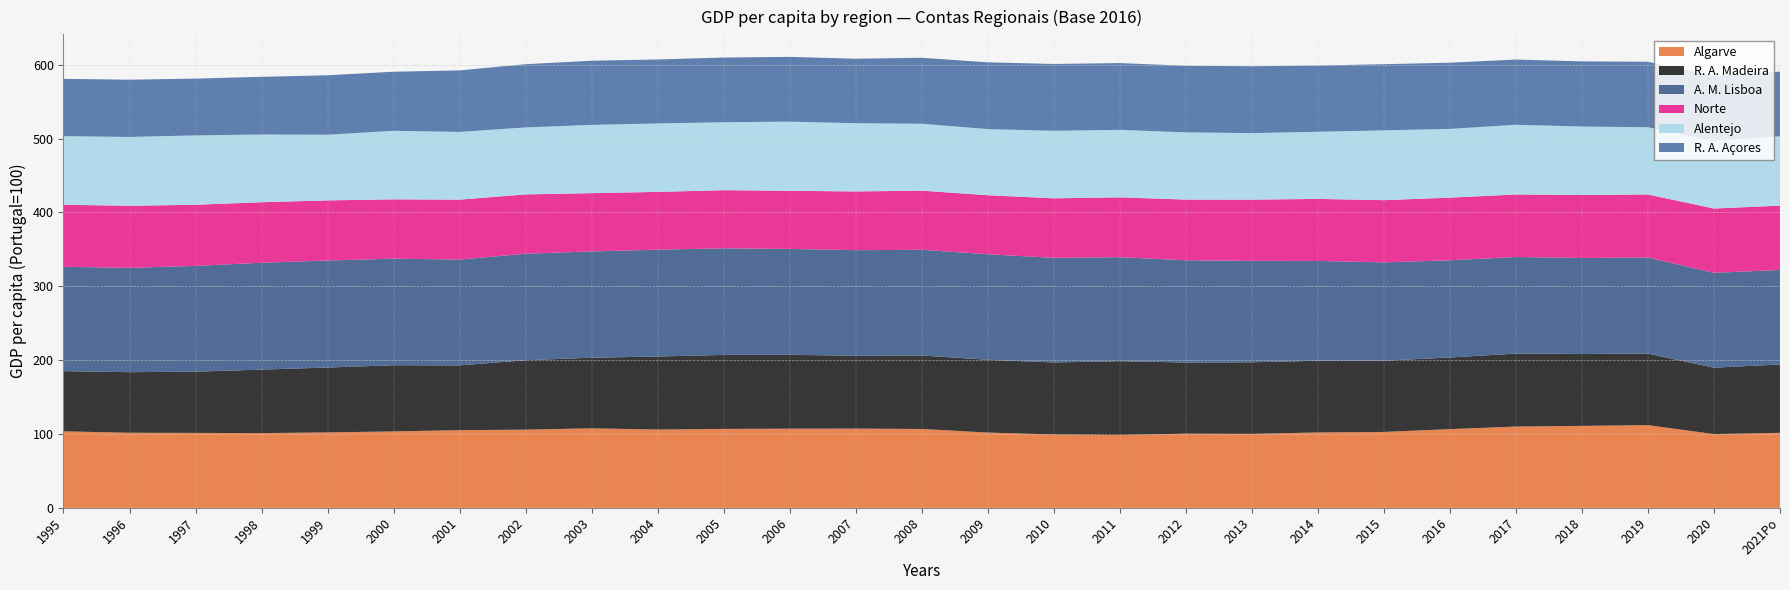

Reading left to right, list all the values displayed in this chart.

Algarve: 1995=103.6	1996=101.7	1997=101.5	1998=101.2	1999=102.2	2000=103.5	2001=105.2	2002=105.9	2003=107.7	2004=106.0	2005=106.9	2006=107.2	2007=107.3	2008=106.8	2009=102.0	2010=99.3	2011=98.6	2012=100.5	2013=100.2	2014=102.1	2015=102.8	2016=106.6	2017=110.1	2018=111.0	2019=112.0	2020=99.9	2021Po=101.6
R. A. Madeira: 1995=81.5	1996=82.0	1997=82.9	1998=86.0	1999=87.8	2000=89.6	2001=87.7	2002=94.0	2003=95.6	2004=98.9	2005=100.2	2006=100.0	2007=98.7	2008=99.5	2009=98.5	2010=97.6	2011=100.0	2012=96.3	2013=96.9	2014=97.1	2015=96.5	2016=97.0	2017=98.8	2018=97.4	2019=96.8	2020=89.9	2021Po=92.6
A. M. Lisboa: 1995=141.3	1996=141.3	1997=143.2	1998=144.7	1999=144.9	2000=144.3	2001=143.3	2002=144.2	2003=143.9	2004=144.7	2005=144.3	2006=143.4	2007=142.9	2008=143.1	2009=142.9	2010=141.6	2011=140.8	2012=138.4	2013=137.3	2014=135.1	2015=133.1	2016=131.6	2017=130.8	2018=129.9	2019=130.2	2020=128.4	2021Po=127.9
Norte: 1995=84.0	1996=84.0	1997=82.8	1998=81.9	1999=81.4	2000=80.3	2001=81.1	2002=80.3	2003=78.9	2004=78.2	2005=78.7	2006=78.7	2007=79.5	2008=80.1	2009=79.9	2010=80.6	2011=81.0	2012=82.2	2013=82.9	2014=84.0	2015=84.2	2016=84.8	2017=84.6	2018=85.4	2019=85.3	2020=87.1	2021Po=87.1
Alentejo: 1995=92.9	1996=93.2	1997=93.9	1998=91.7	1999=88.9	2000=92.8	2001=91.7	2002=90.7	2003=92.4	2004=92.7	2005=92.0	2006=93.6	2007=92.4	2008=90.6	2009=89.5	2010=91.4	2011=91.4	2012=91.0	2013=90.1	2014=90.9	2015=94.5	2016=93.1	2017=94.4	2018=92.6	2019=91.0	2020=91.3	2021Po=93.9
R. A. Açores: 1995=77.6	1996=77.5	1997=76.9	1998=78.1	1999=80.5	2000=80.0	2001=83.3	2002=85.6	2003=86.9	2004=86.6	2005=87.6	2006=87.7	2007=87.3	2008=89.3	2009=90.4	2010=90.5	2011=90.4	2012=90.2	2013=90.5	2014=89.7	2015=89.6	2016=89.6	2017=88.3	2018=88.2	2019=88.7	2020=88.2	2021Po=87.6